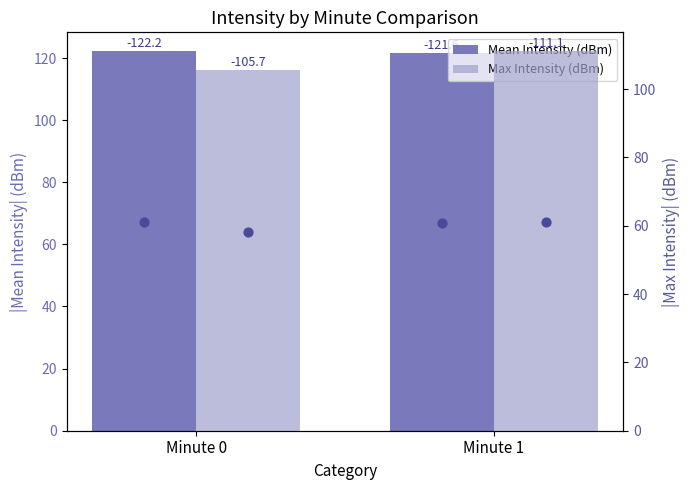

What are all the series names shown in the legend?

Mean Intensity (dBm), Max Intensity (dBm)